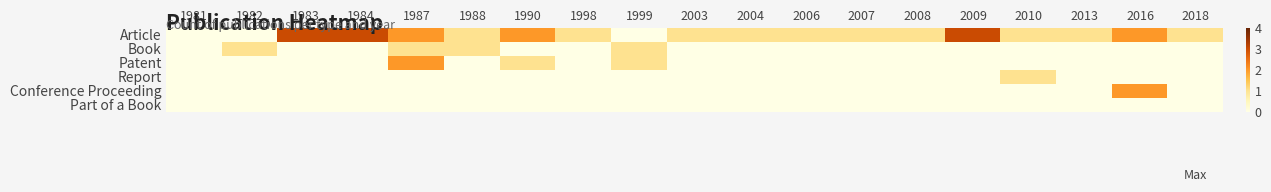

What is the maximum value shown in the chart?

3